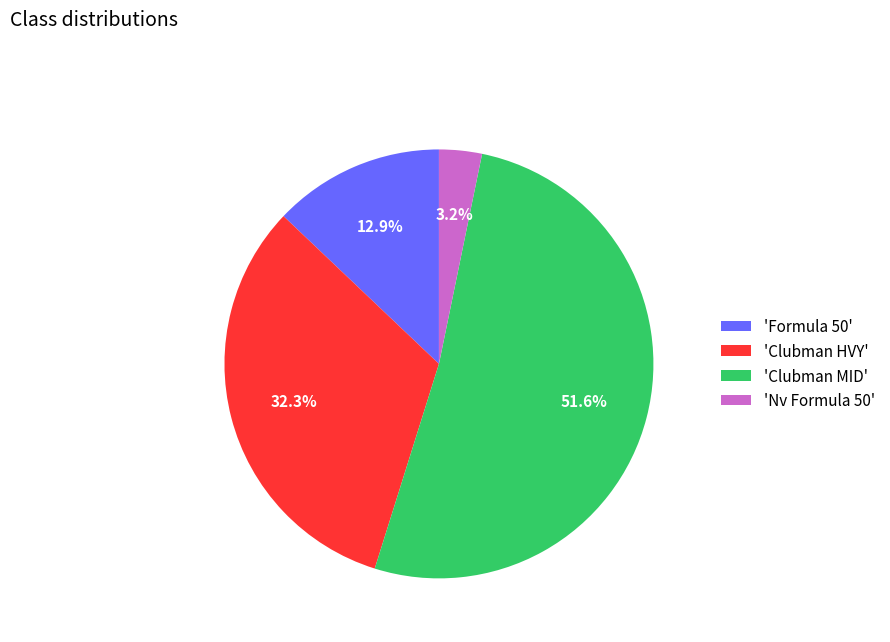

Approximately how many times larger is the value at 'Clubman MID' compared to 'Formula 50'?

4.0